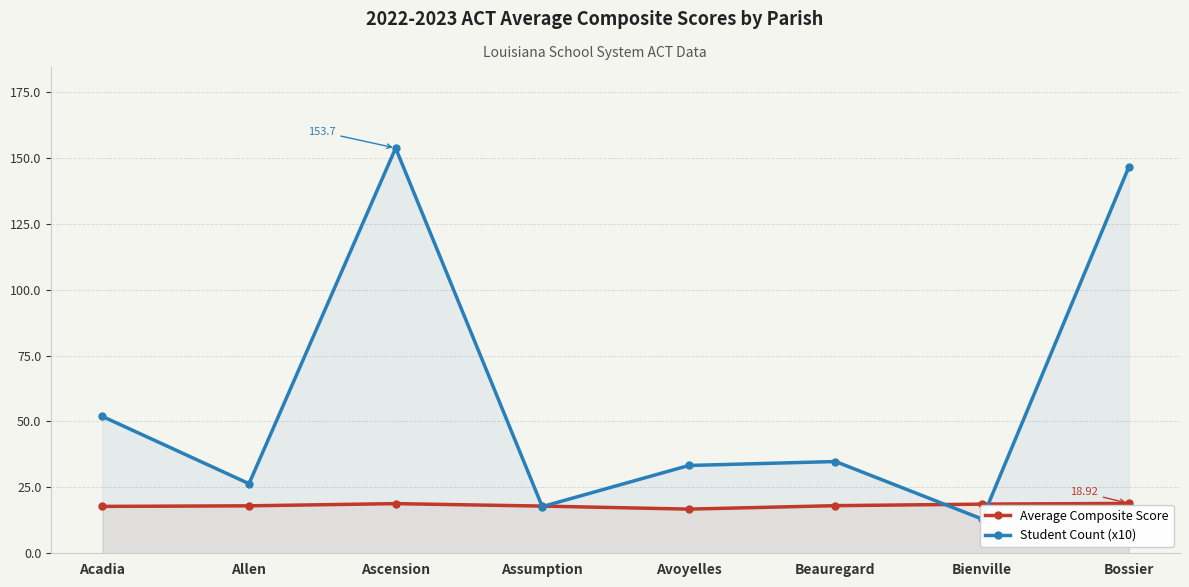

The Average Composite Score series shows 27.5 at Allen. True or false?

False